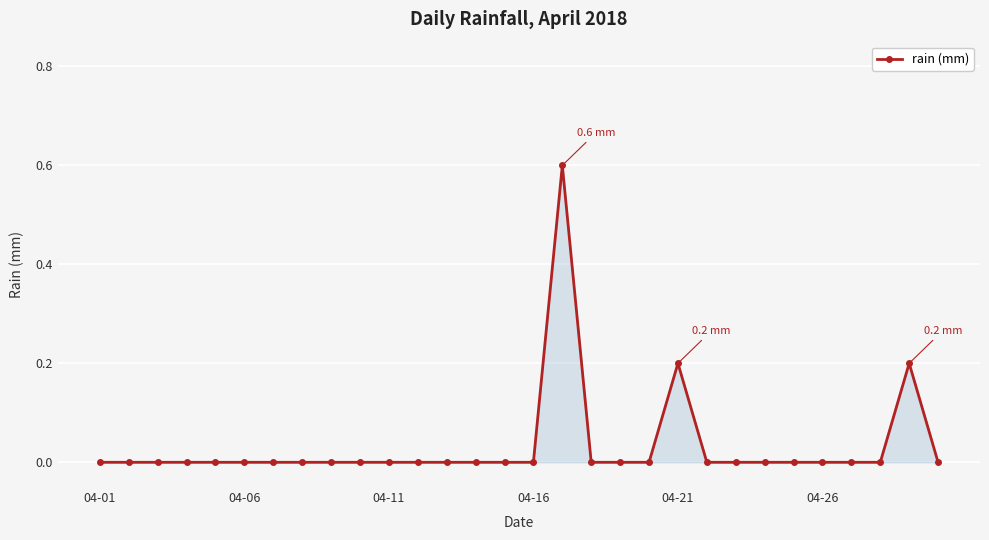

What is the greatest value displayed?

0.6